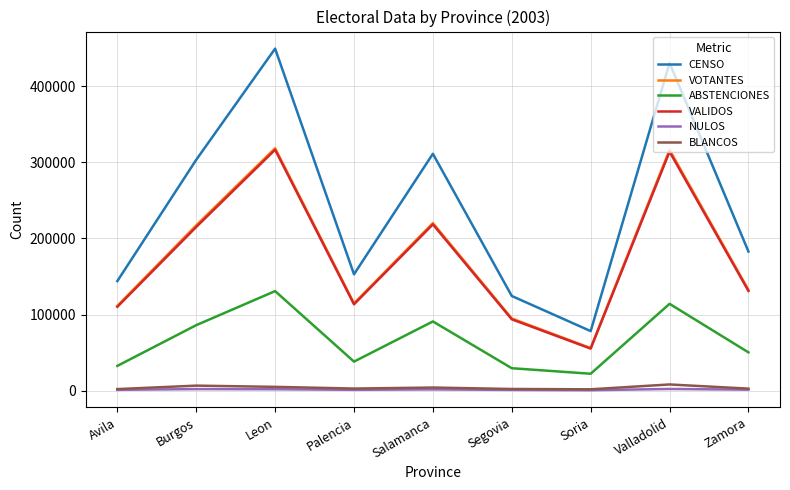

What is the sum of the BLANCOS values at Segovia and Salamanca?

6455